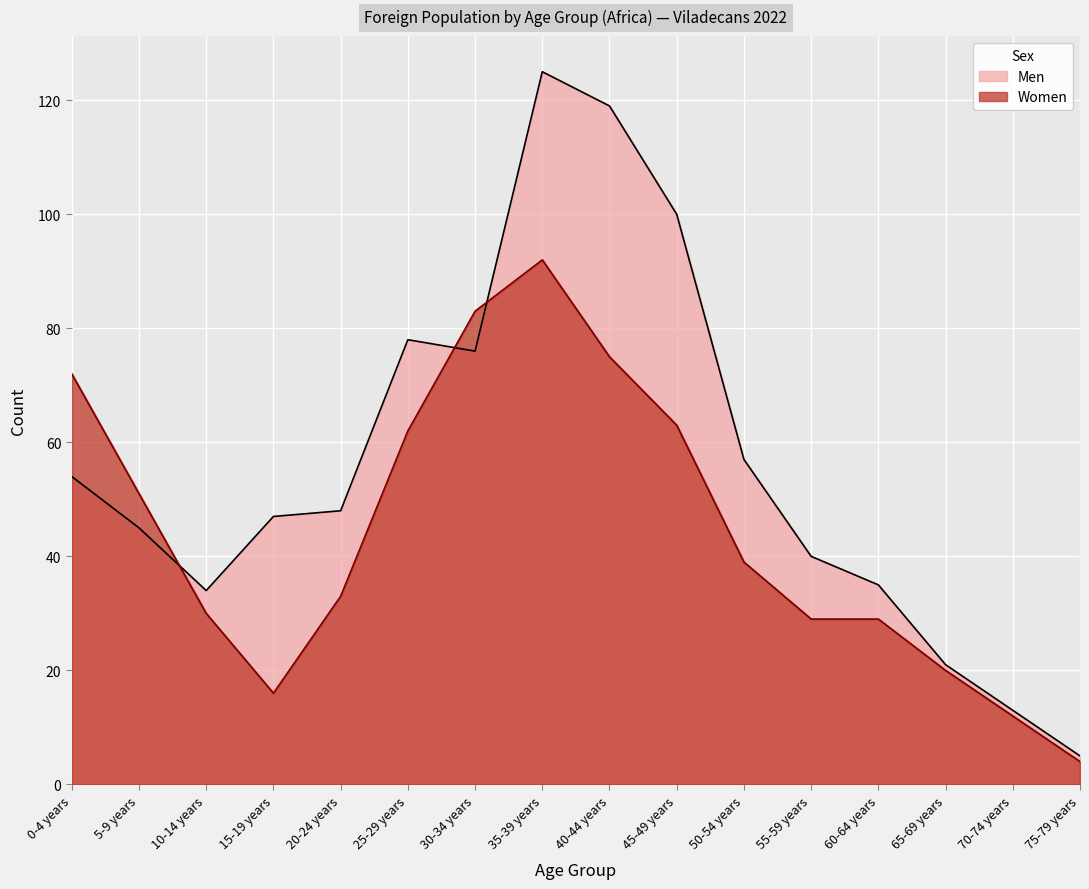

What is the average value of the Men series?

56